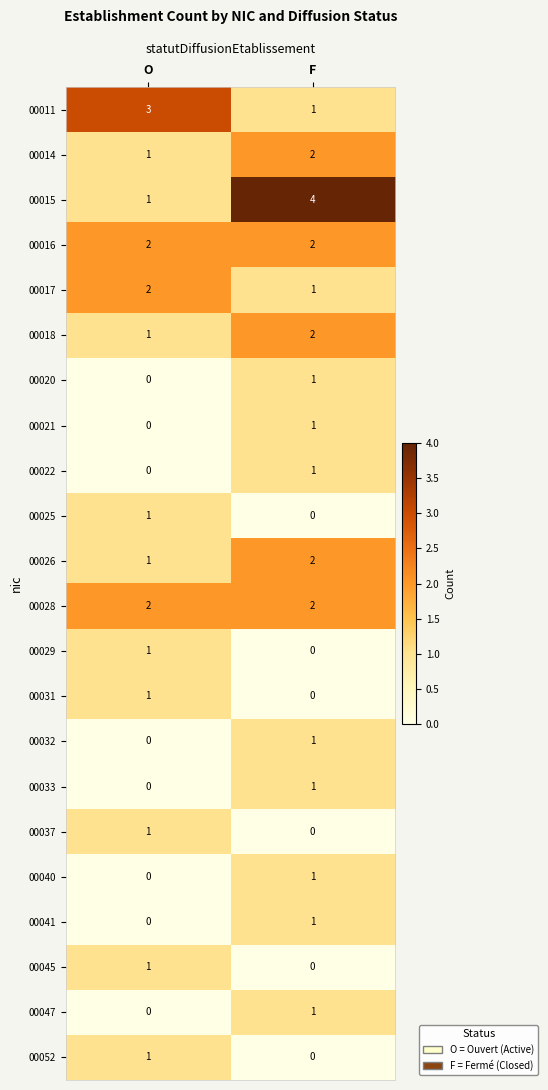

At which category does the chart reach its peak across all series?

F